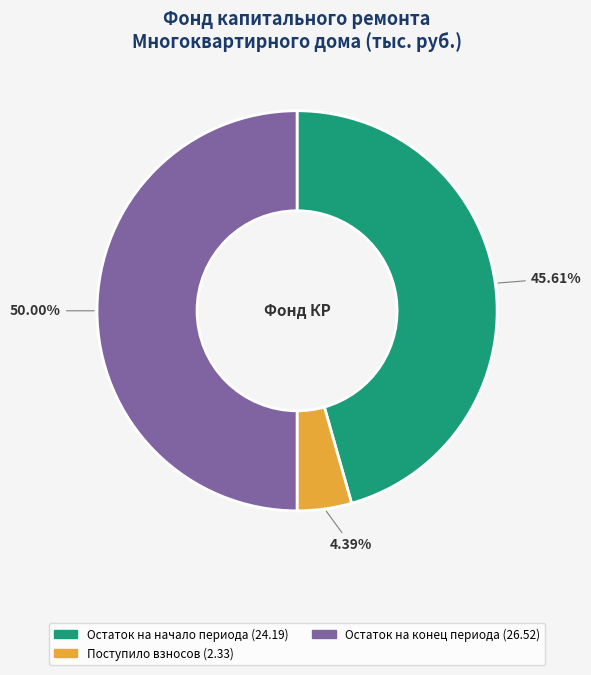

How many segments does this pie chart have?

3